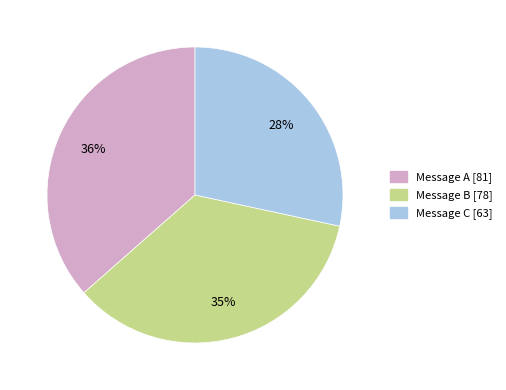

Is there any slice that represents more than half of the pie?

No